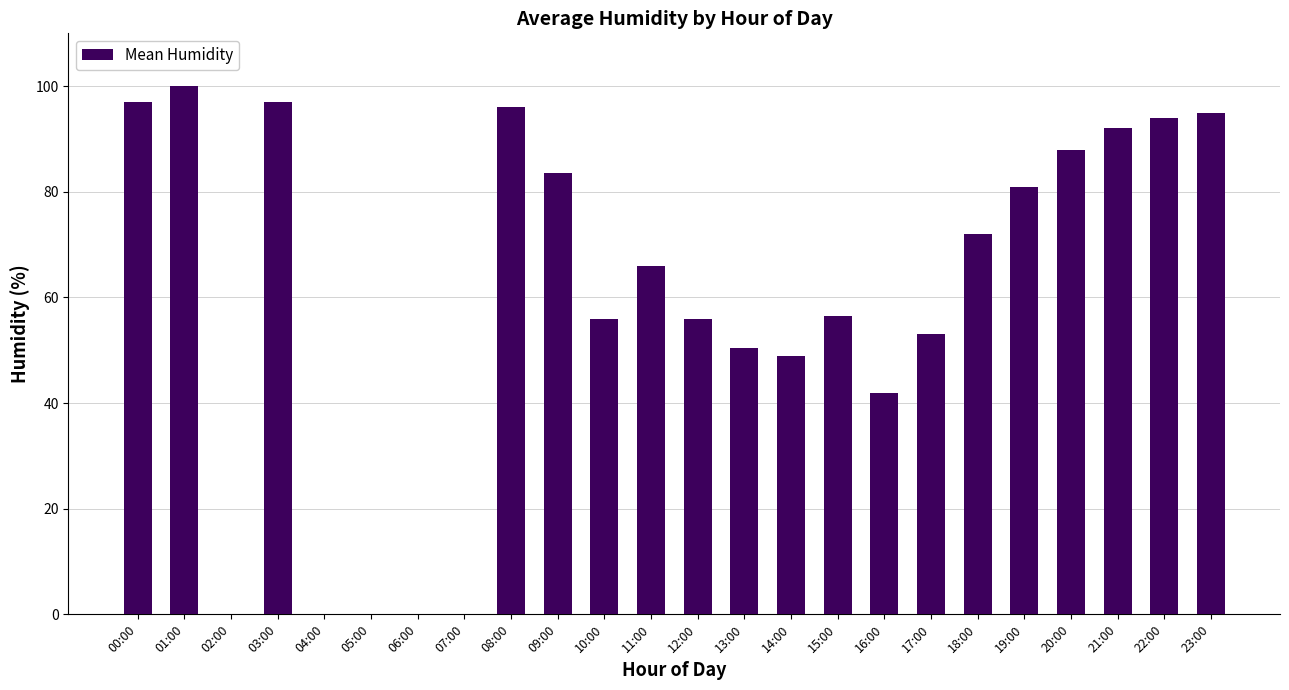

The value at 02:00 is 49.5. True or false?

False